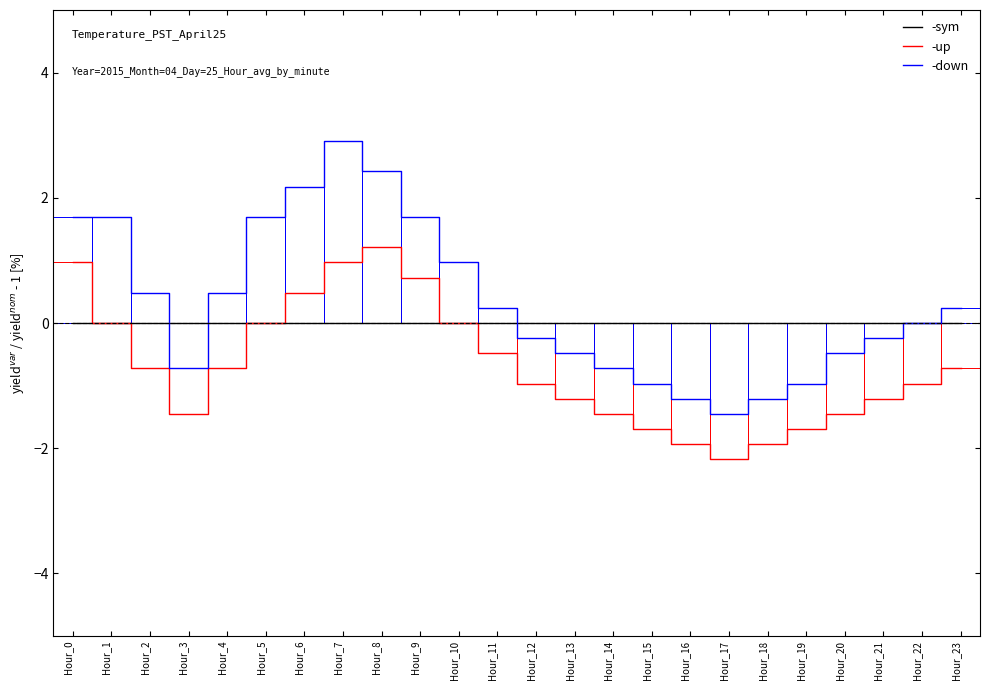

At which category does the chart reach its peak across all series?

Hour_7